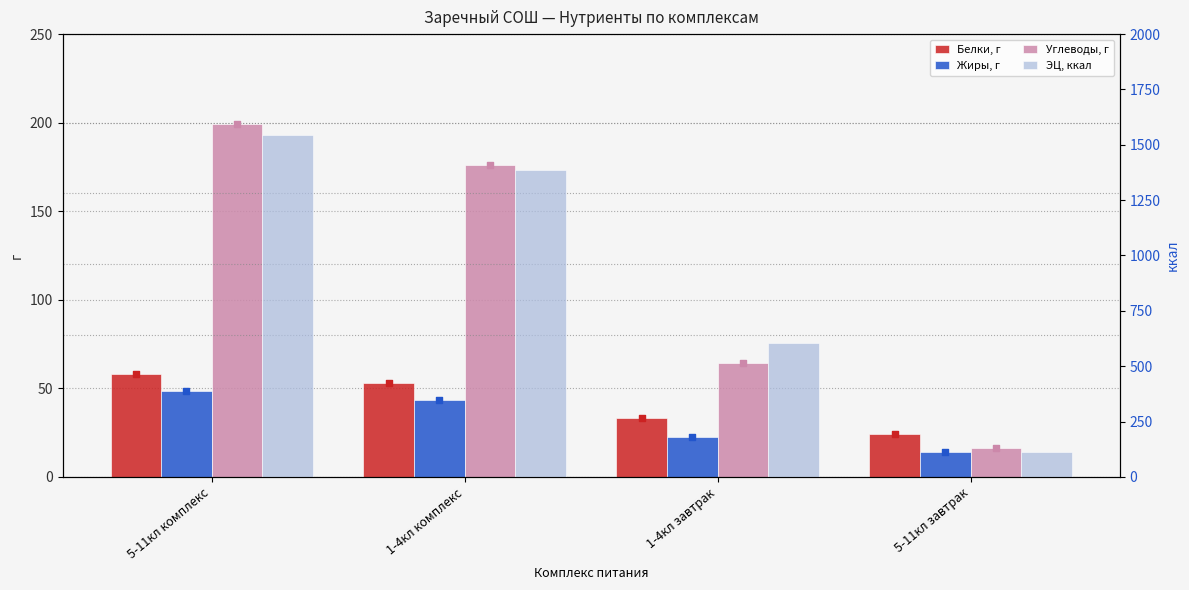

Is the value of Углеводы, г at 5-11кл завтрак greater than the value of Жиры, г at 5-11кл комплекс?

No